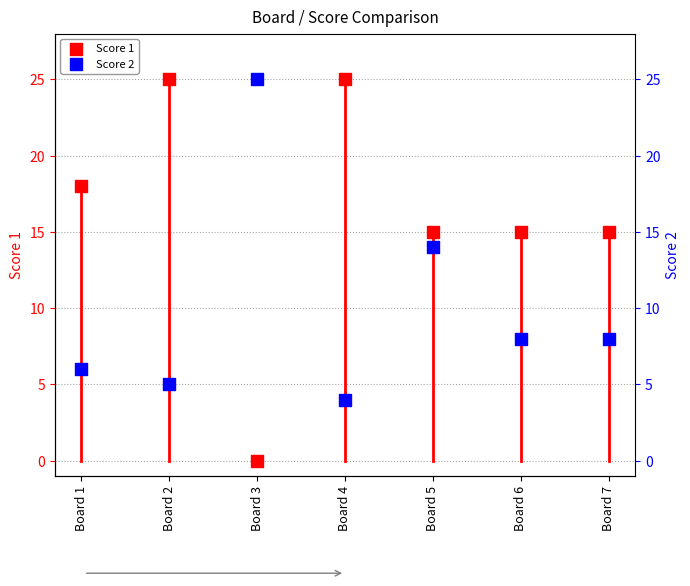

Which series reaches the minimum Y coordinate?

Score 1